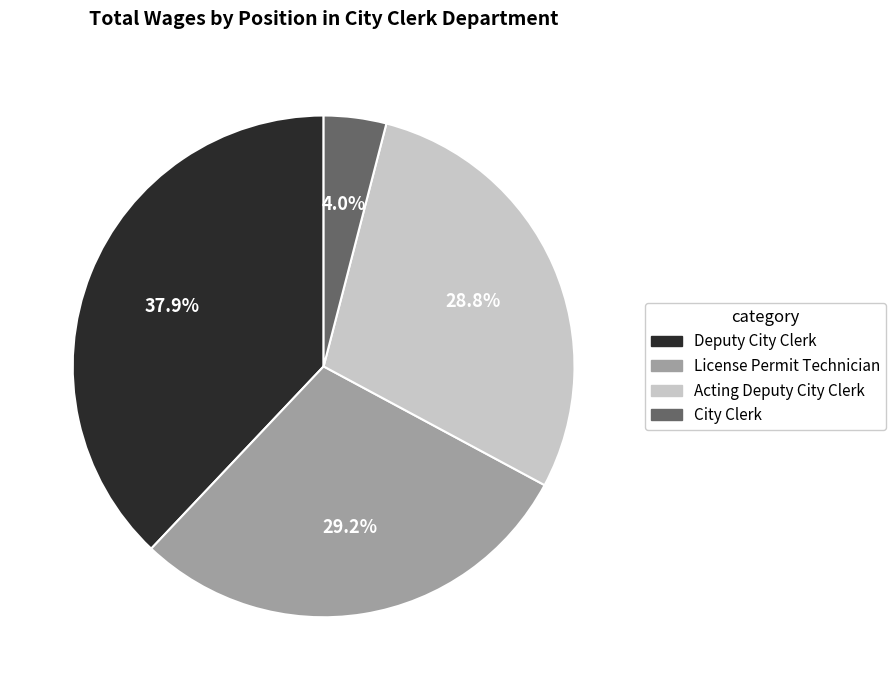

Combined, do Deputy City Clerk and License Permit Technician account for over 50%?

Yes